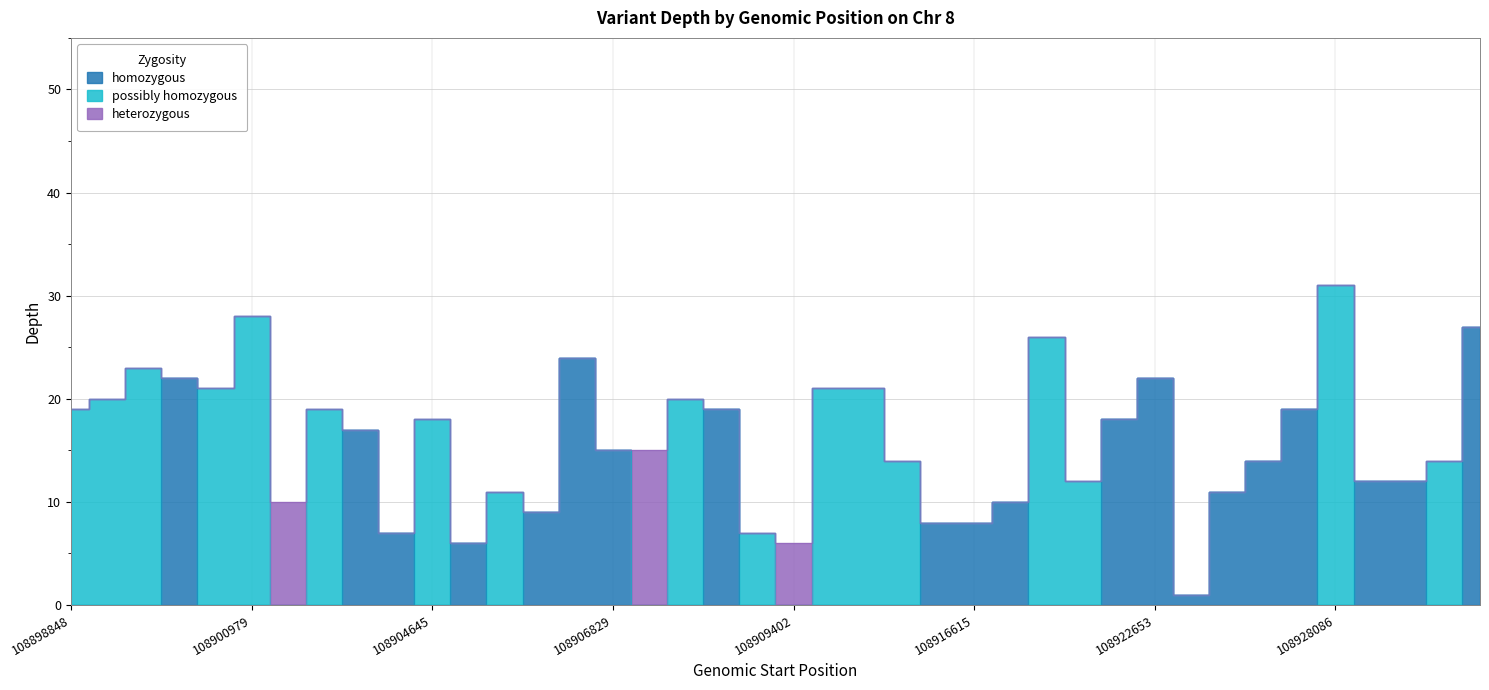

Which series changed the most between 108911834 and 108919400?

possibly homozygous